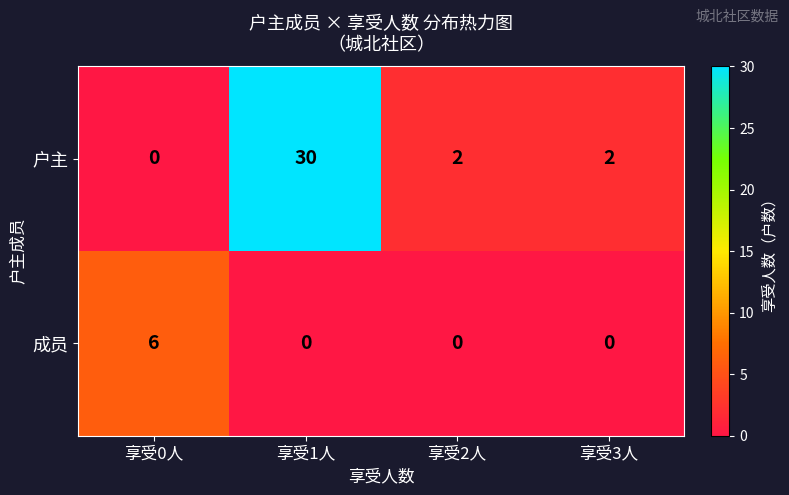

Reading left to right, list all the values displayed in this chart.

户主: 0	30	2	2
成员: 6	0	0	0